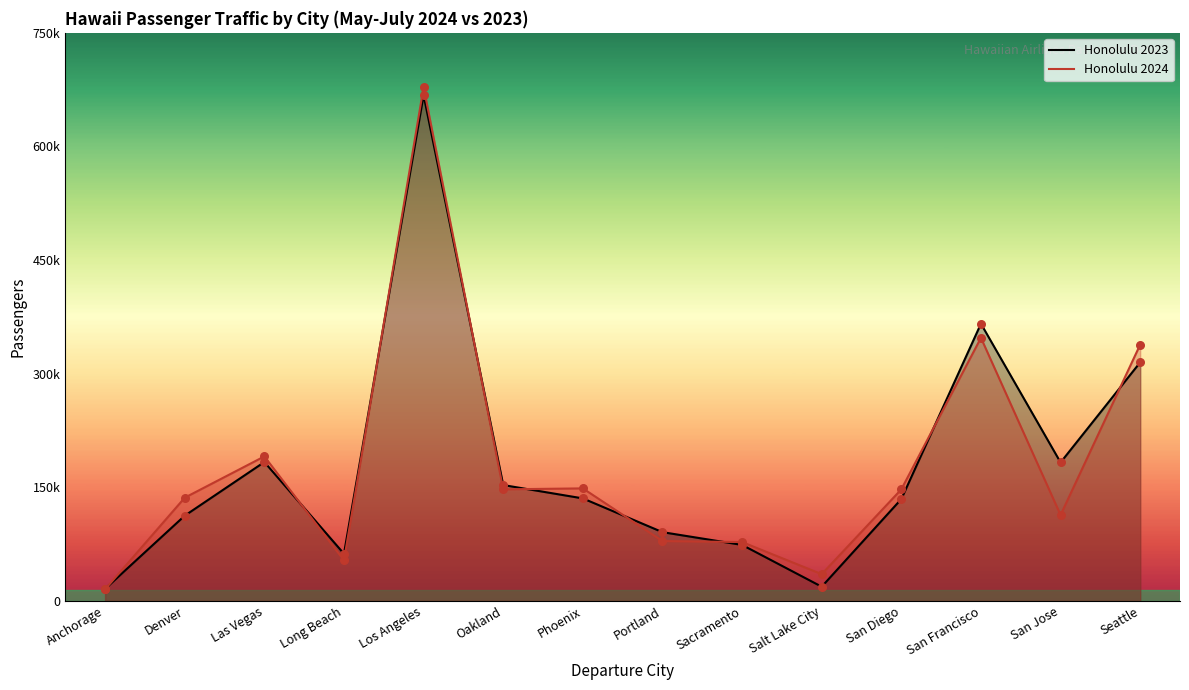

Which series contains the lowest Y value?

Honolulu 2024